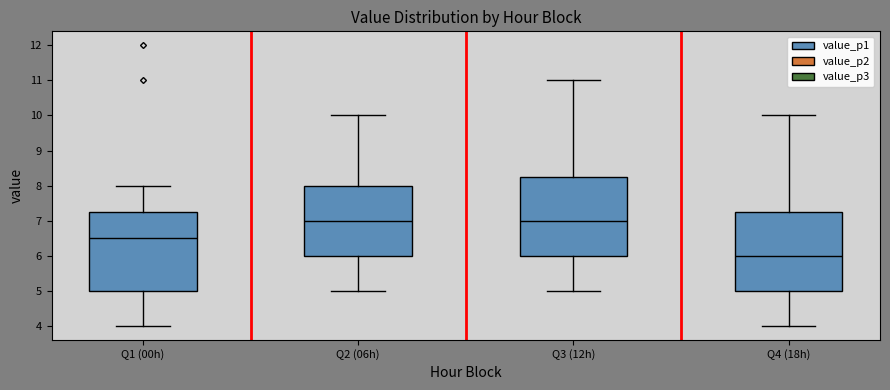

Reading left to right, transcribe this box plot: for each box, give where its median line is, the range the box spans, and where its two whiskers end, as read against the y-axis. The values are not printed on the chart, so give them approximately, as read against the axis.

Q1 (00h): median 6.5, box 5.0 to 7.3, whiskers 4.0 to 8.0
Q2 (06h): median 7.0, box 6.0 to 8.0, whiskers 5.0 to 10.0
Q3 (12h): median 7.0, box 6.0 to 8.3, whiskers 5.0 to 11.0
Q4 (18h): median 6.0, box 5.0 to 7.3, whiskers 4.0 to 10.0